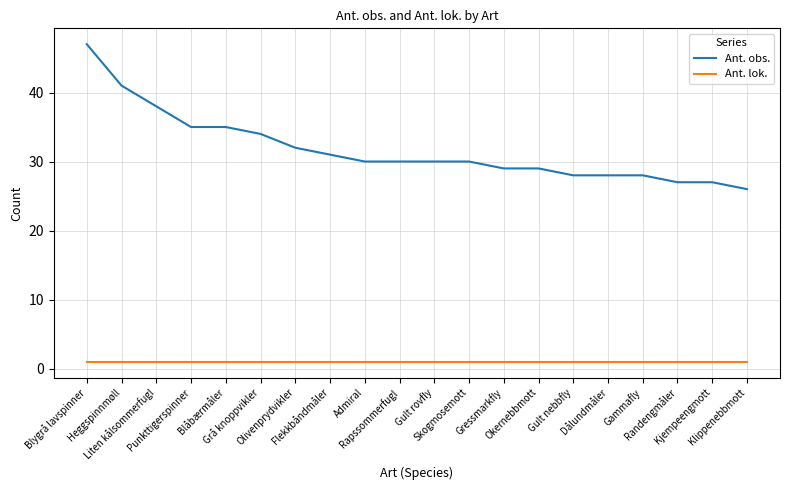

Does the chart display data point markers on the line(s)?

No